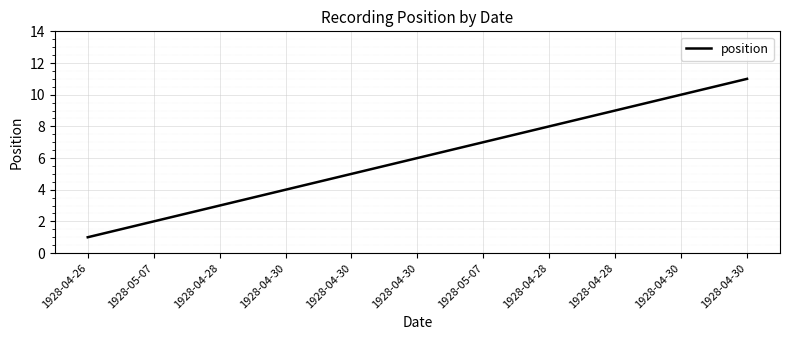

What is the difference between the maximum and second lowest values?

9